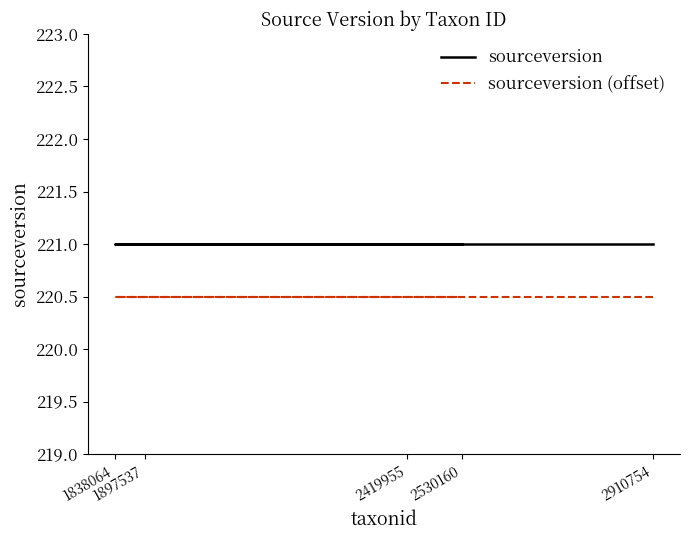

What are all the series names shown in the legend?

sourceversion, sourceversion (offset)